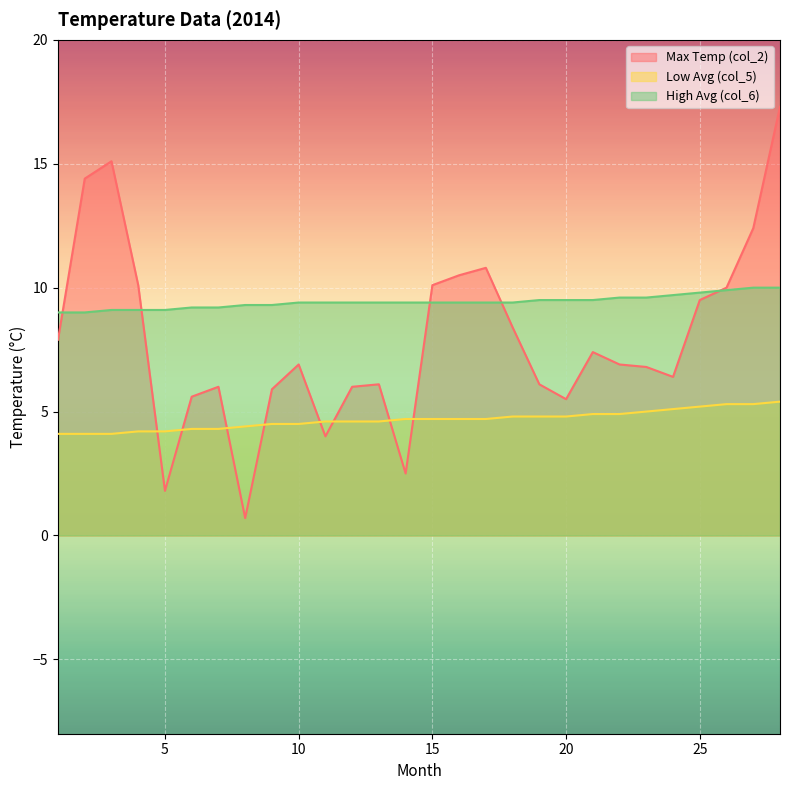

List the labels in order of col_5 value, smallest first.

1, 2, 3, 4, 5, 6, 7, 8, 9, 10, 11, 12, 13, 14, 15, 16, 17, 18, 19, 20, 21, 22, 23, 24, 25, 26, 27, 28